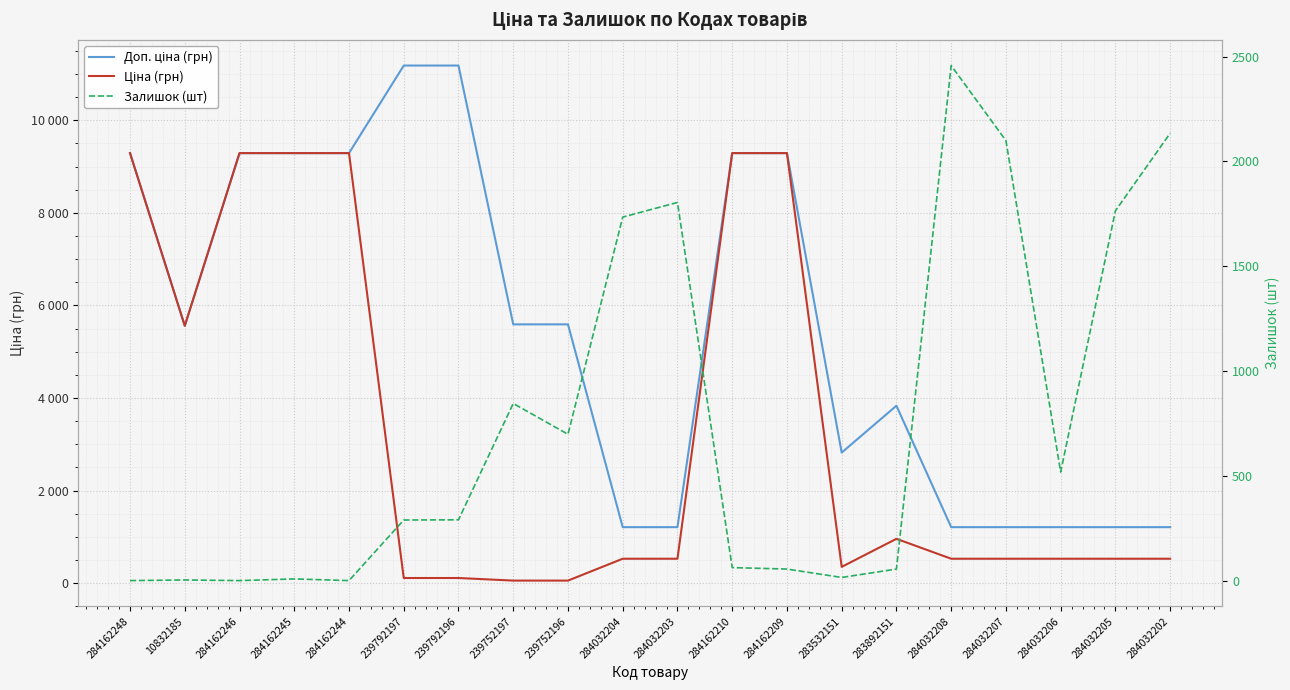

How many intersections are there between Залишок (шт) and Доп. ціна (грн)?

5